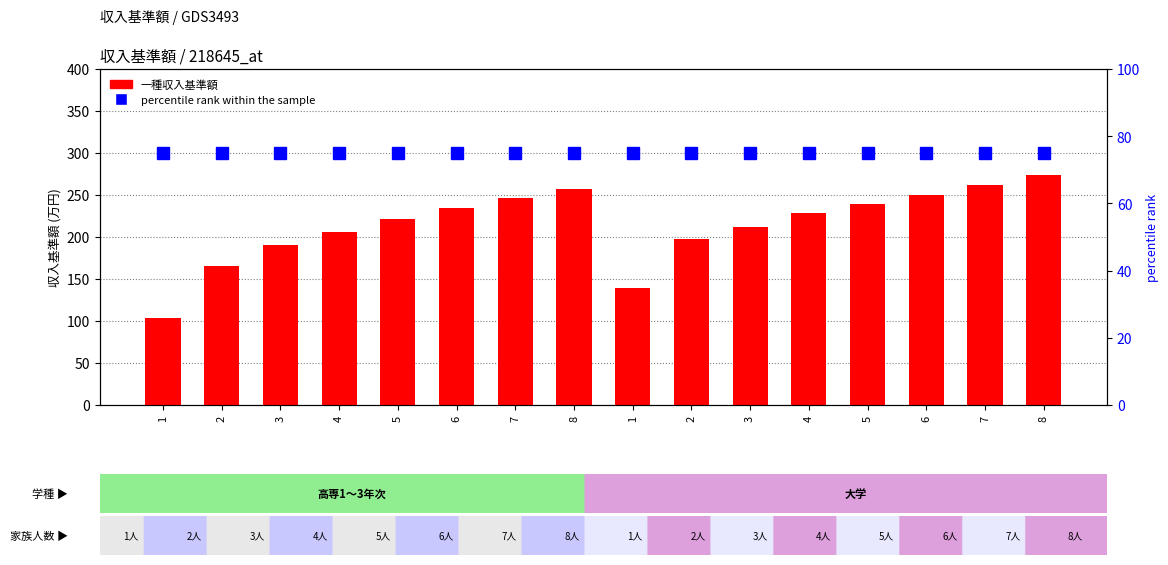

At which label is 一種収入基準額 closest to 188?

3